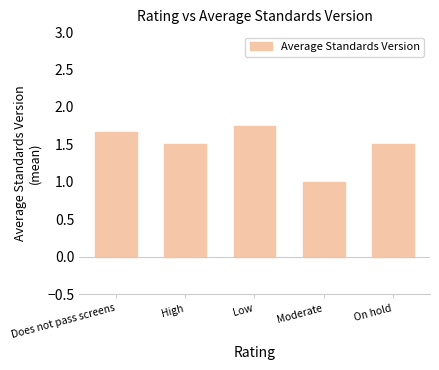

What is the change in value from Moderate to On hold?

+0.5